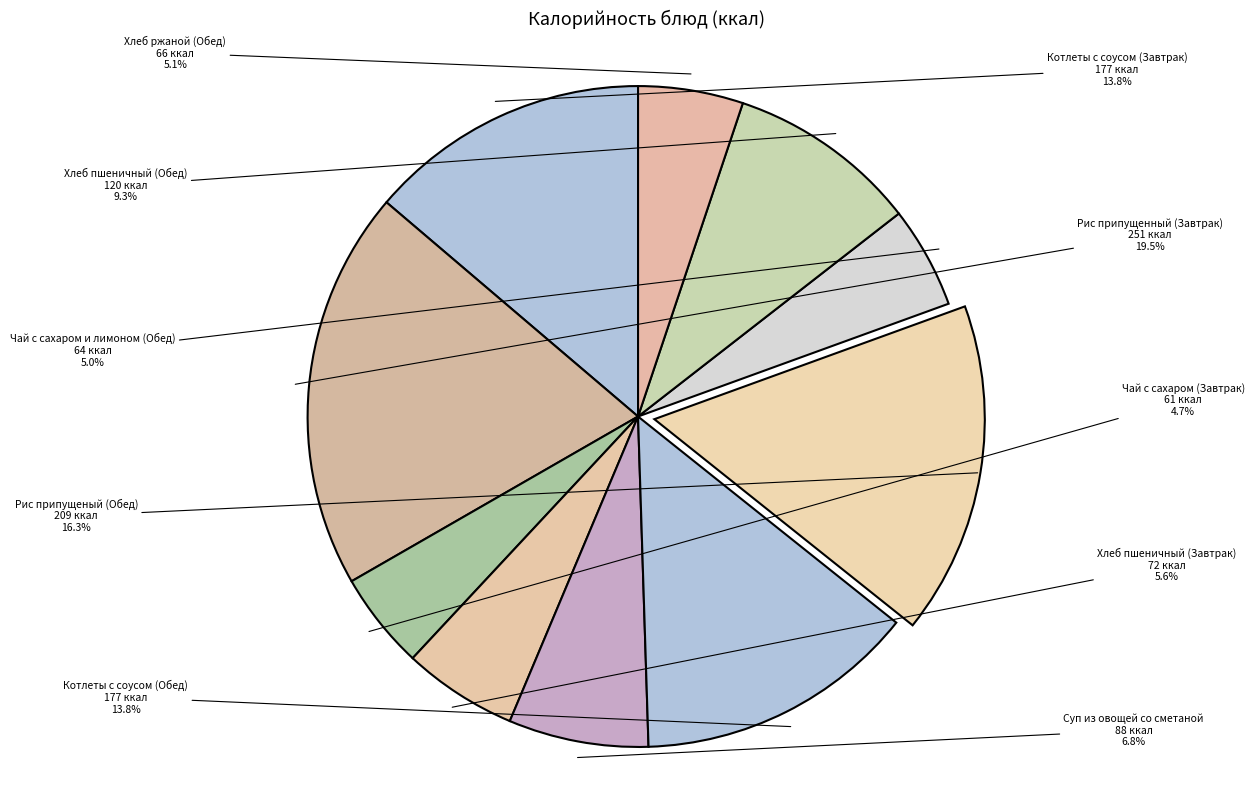

Which category has the biggest portion of the pie?

Рис припущенный (Завтрак)